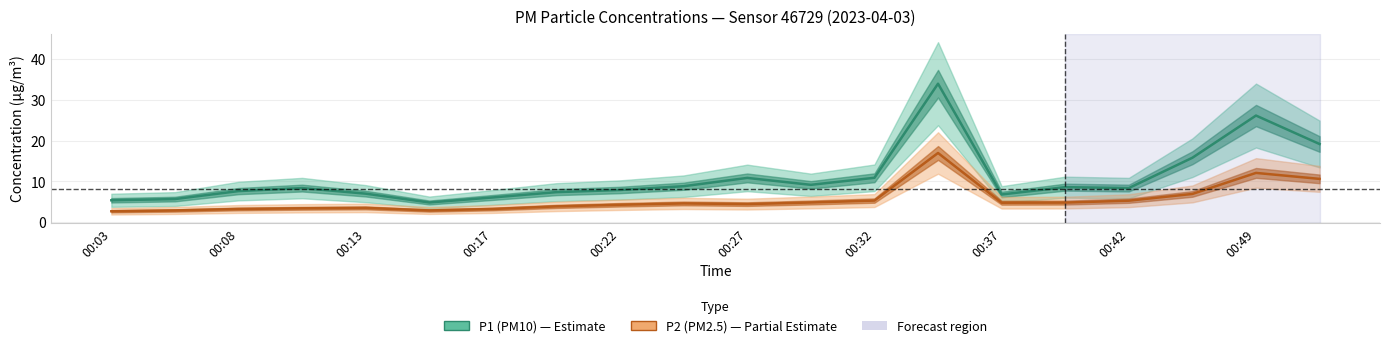

Which category has the lowest value across all series?

00:03